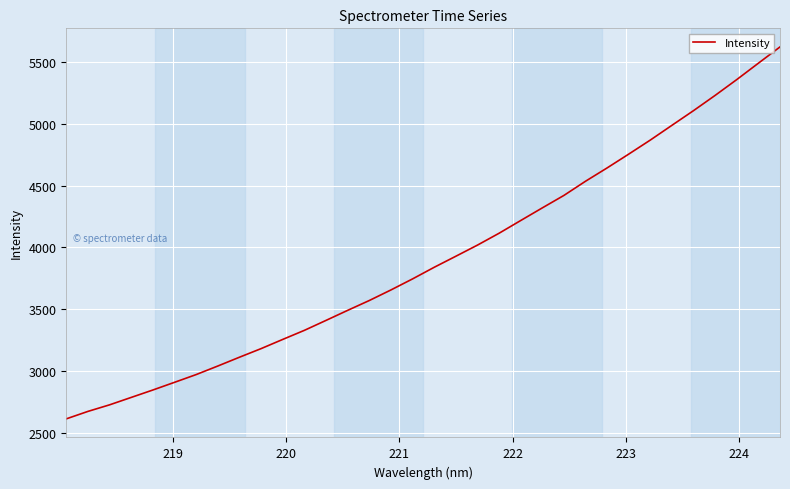

What is the difference between the maximum and minimum values?

3013.7